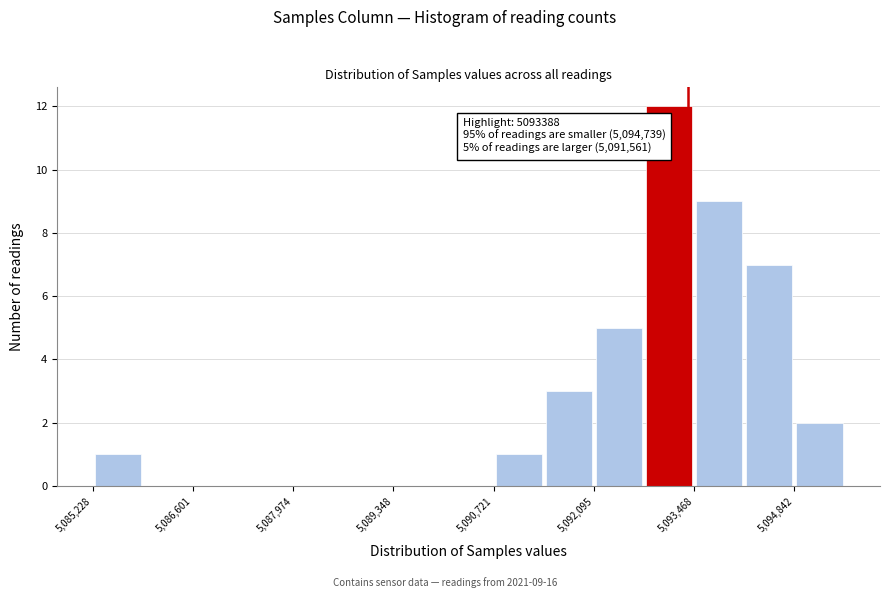

Read against the x-axis, roughly where is the centre of the tallest bar?

5093200